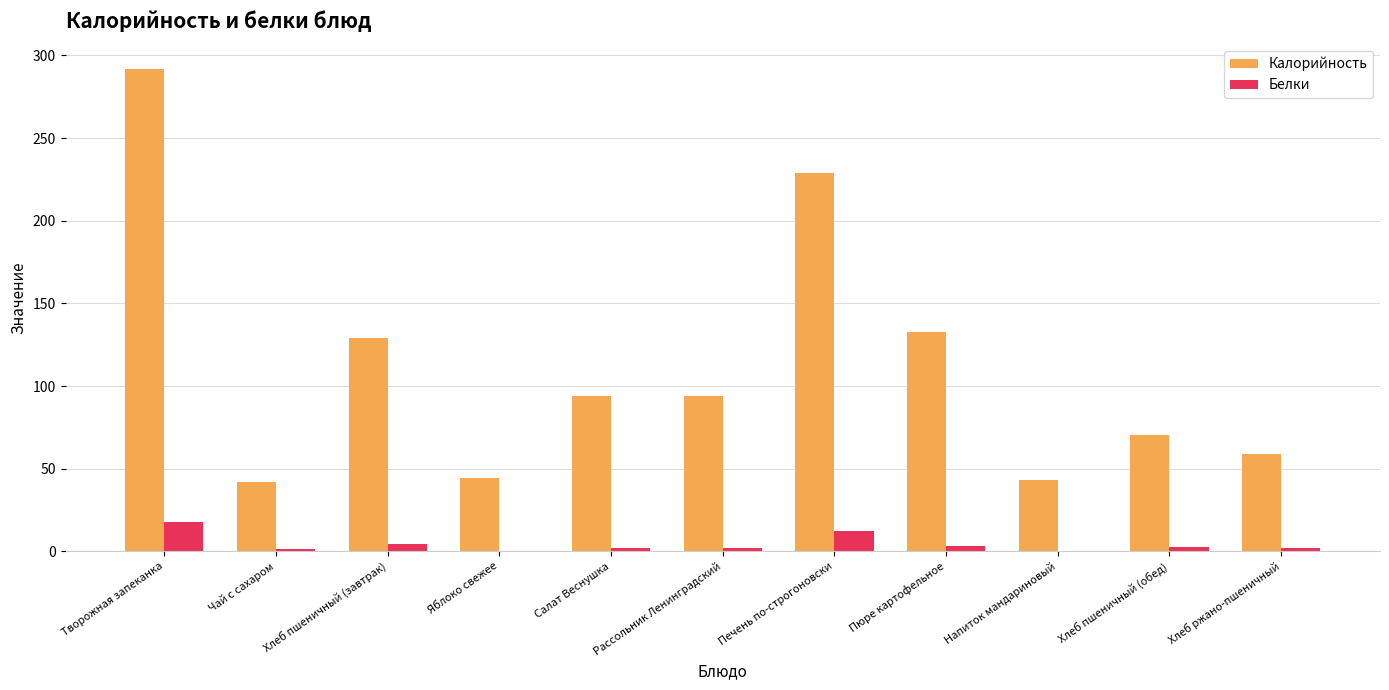

Is the value of Калорийность at Пюре картофельное greater than the value of Белки at Печень по-строгоновски?

Yes